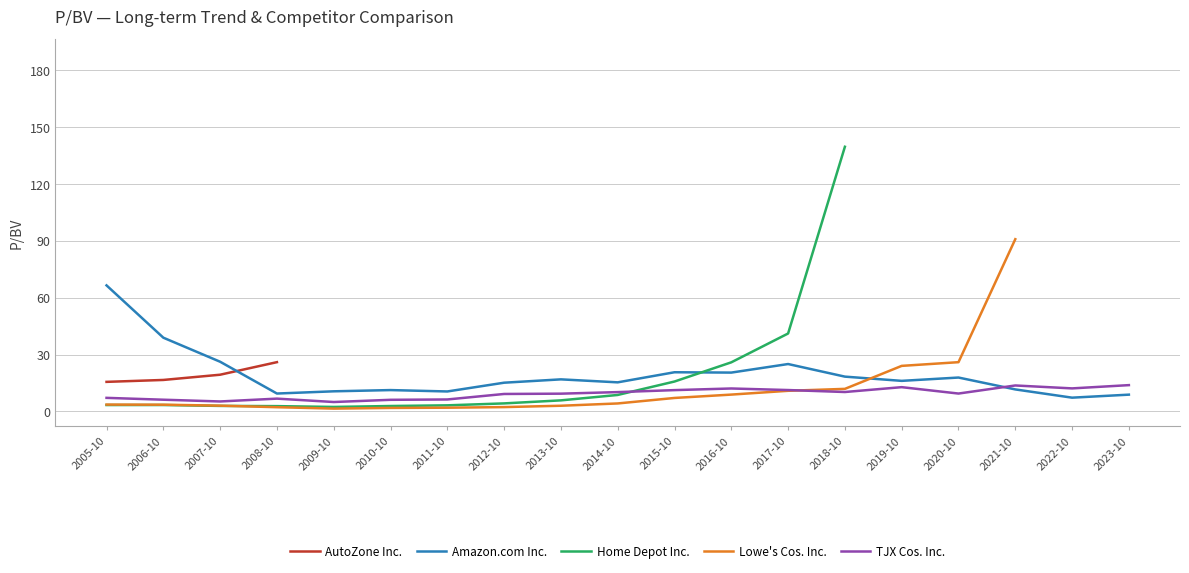

At how many categories does at least one series exceed 183?

1